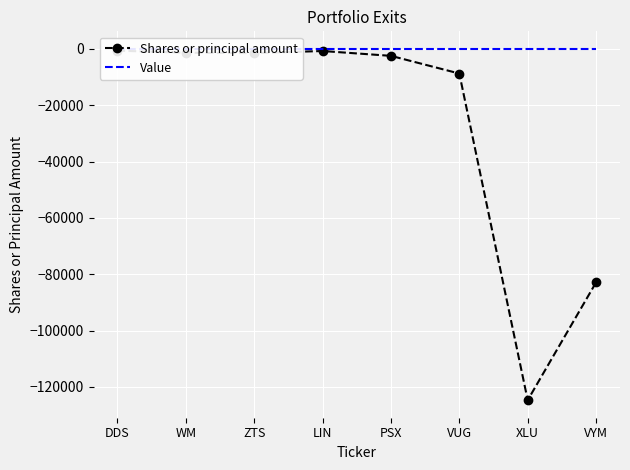

What is the difference between the highest and lowest values at XLU?

124729